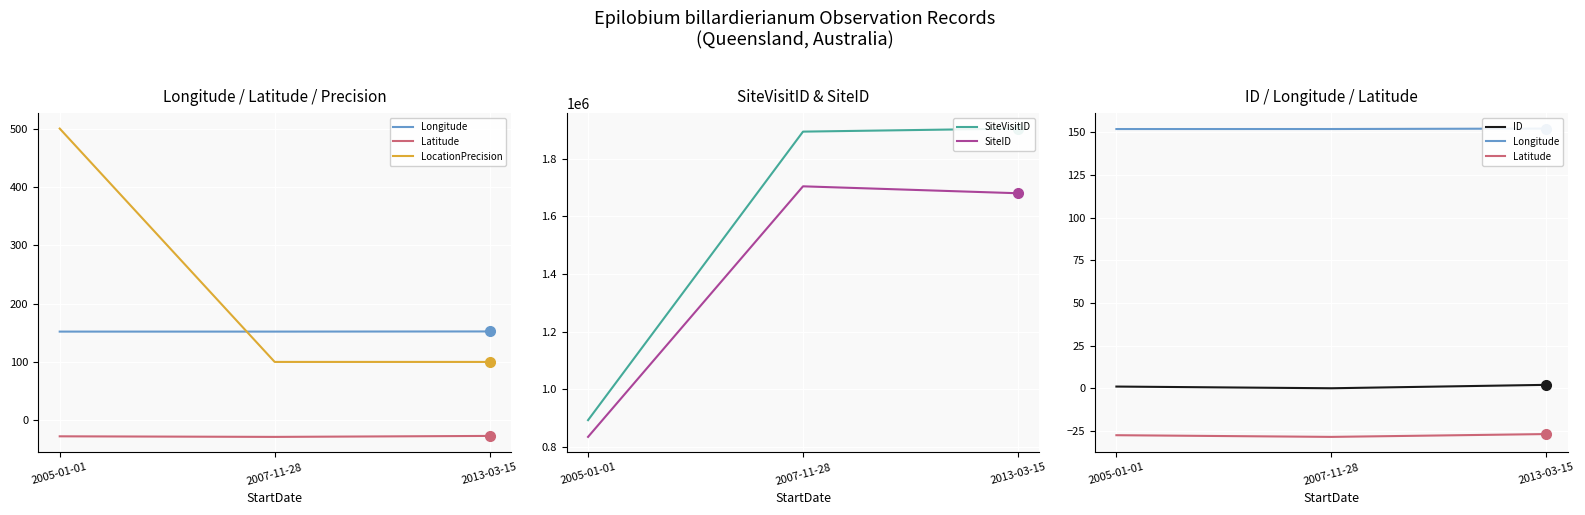

How many values in the SiteID series exceed 1680615?

1